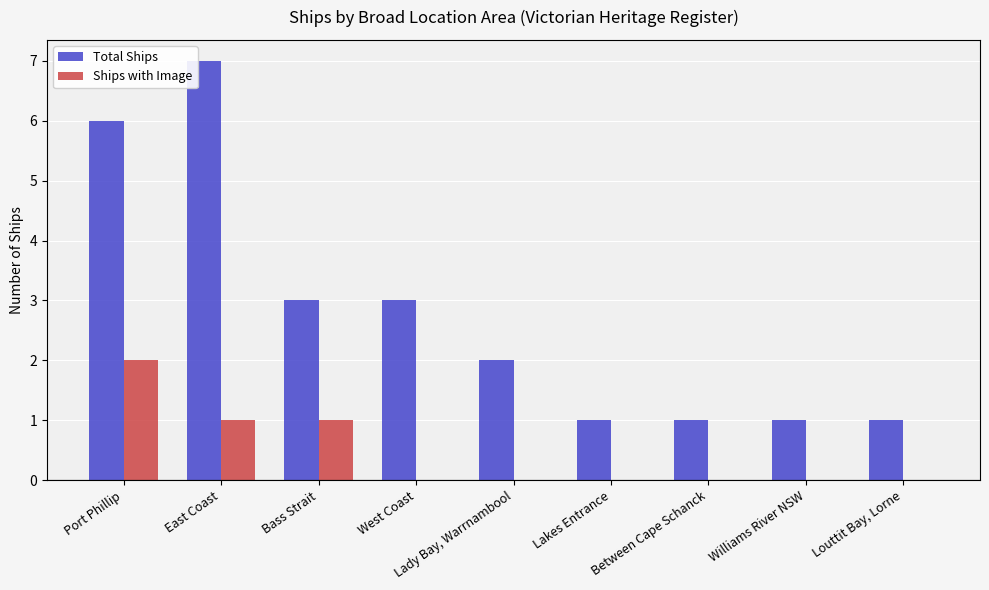

The value of Ships with Image at West Coast is -1. True or false?

False